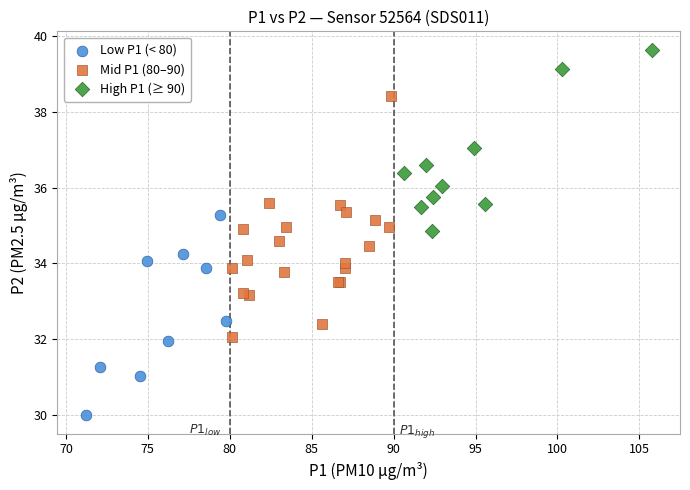

Which series contains the lowest Y value?

Low P1 (< 80)